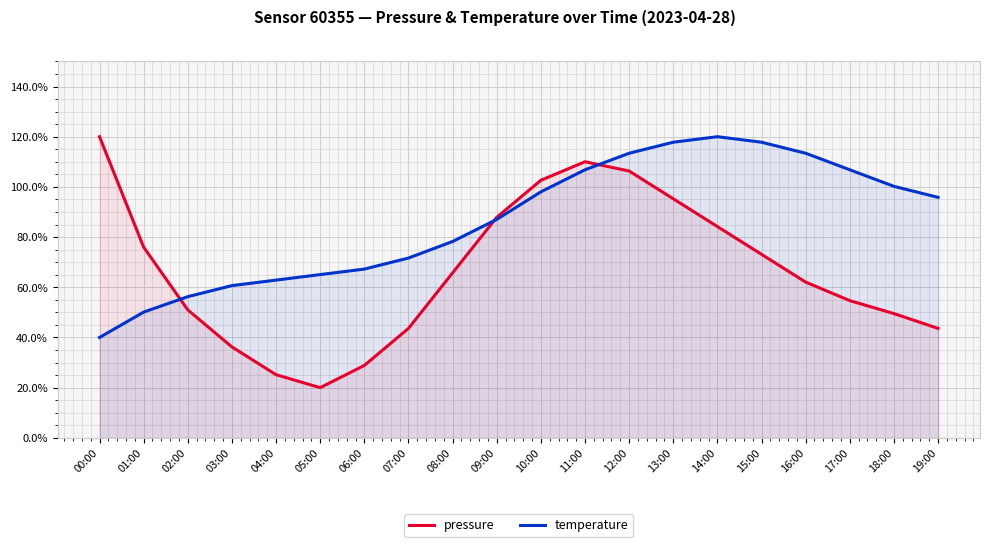

What is the label of the 6th point from the left?

05:00